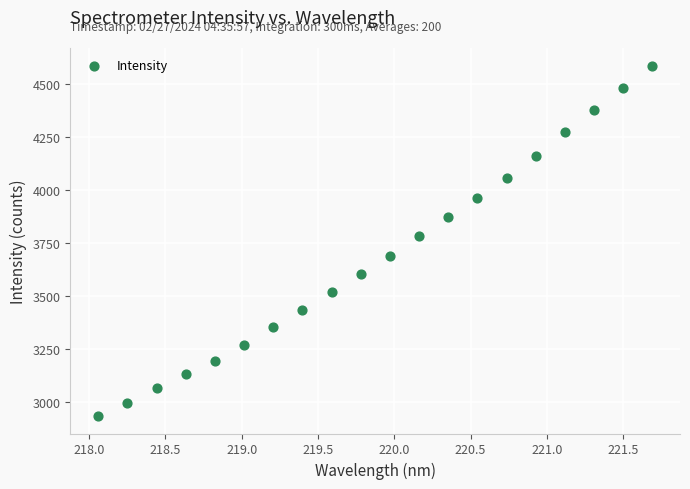

What Y value in the scatter plot is closest to 3761?

3783.9